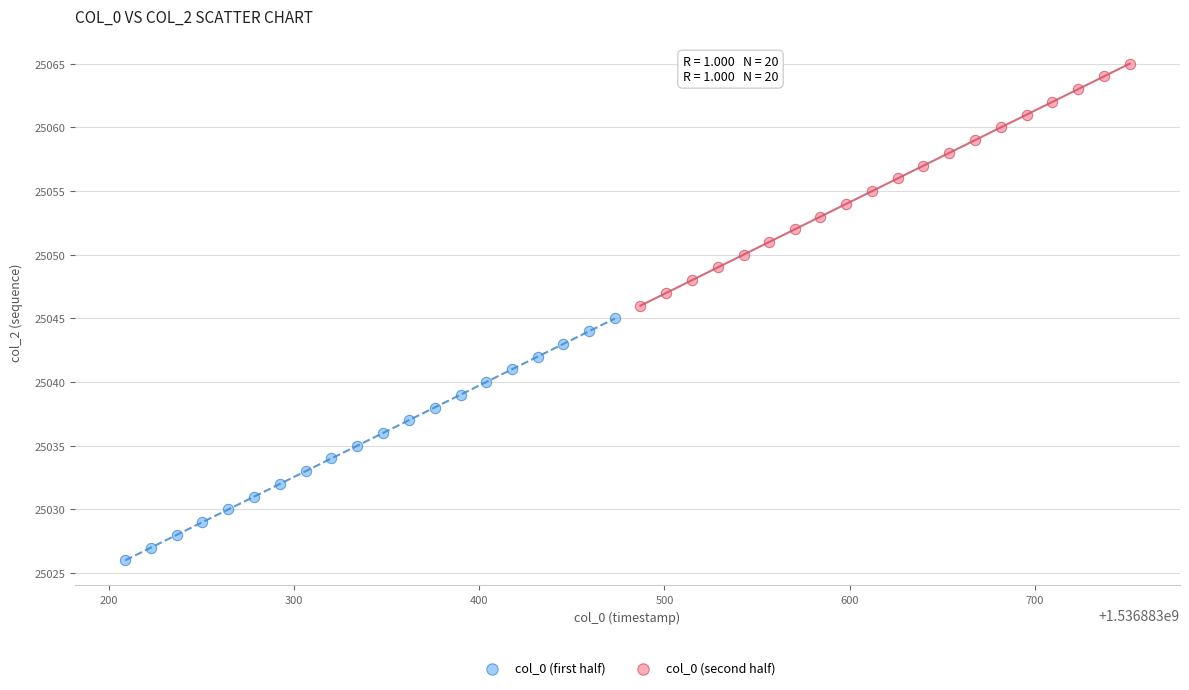

Which series reaches the minimum Y coordinate?

col_0 (first half)